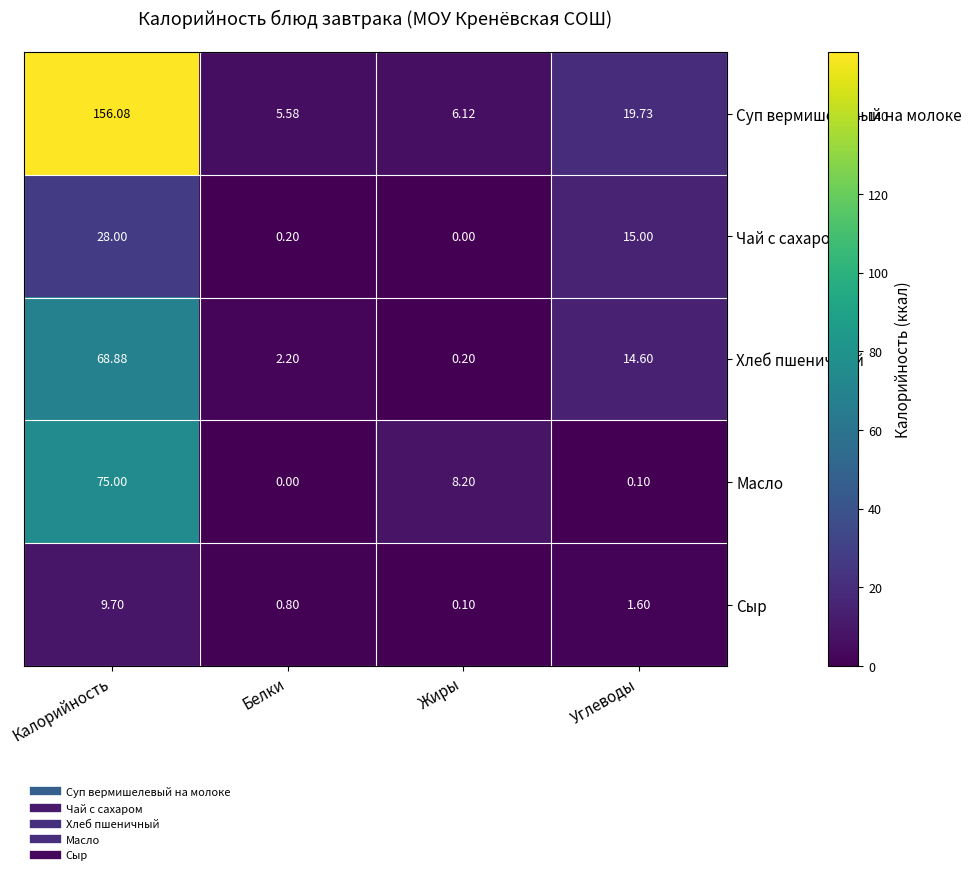

Where does the Масло series first go above 8?

Калорийность